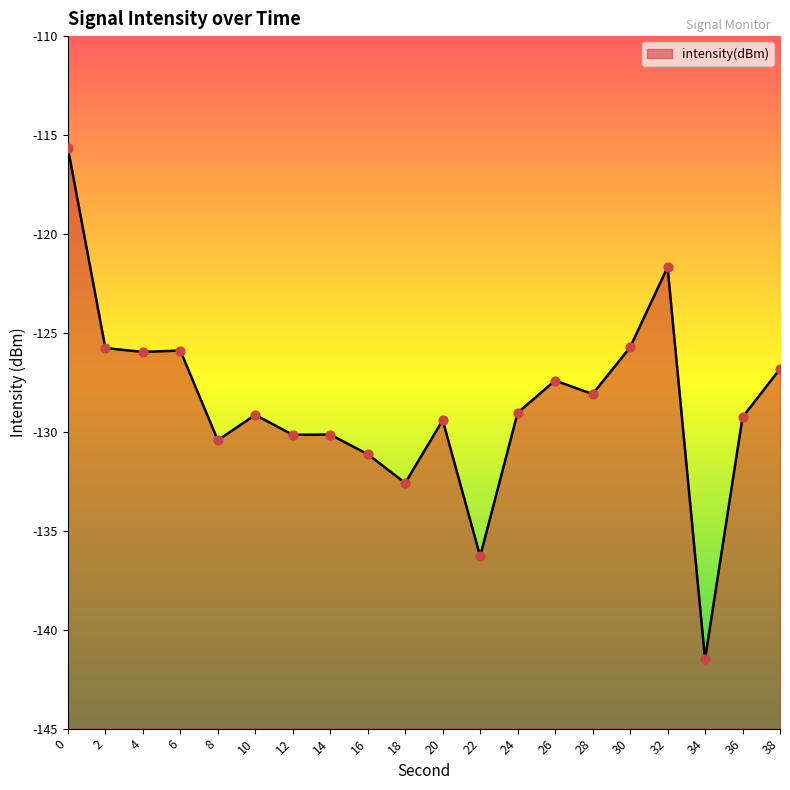

Which has a higher value, 34 or 20?

20